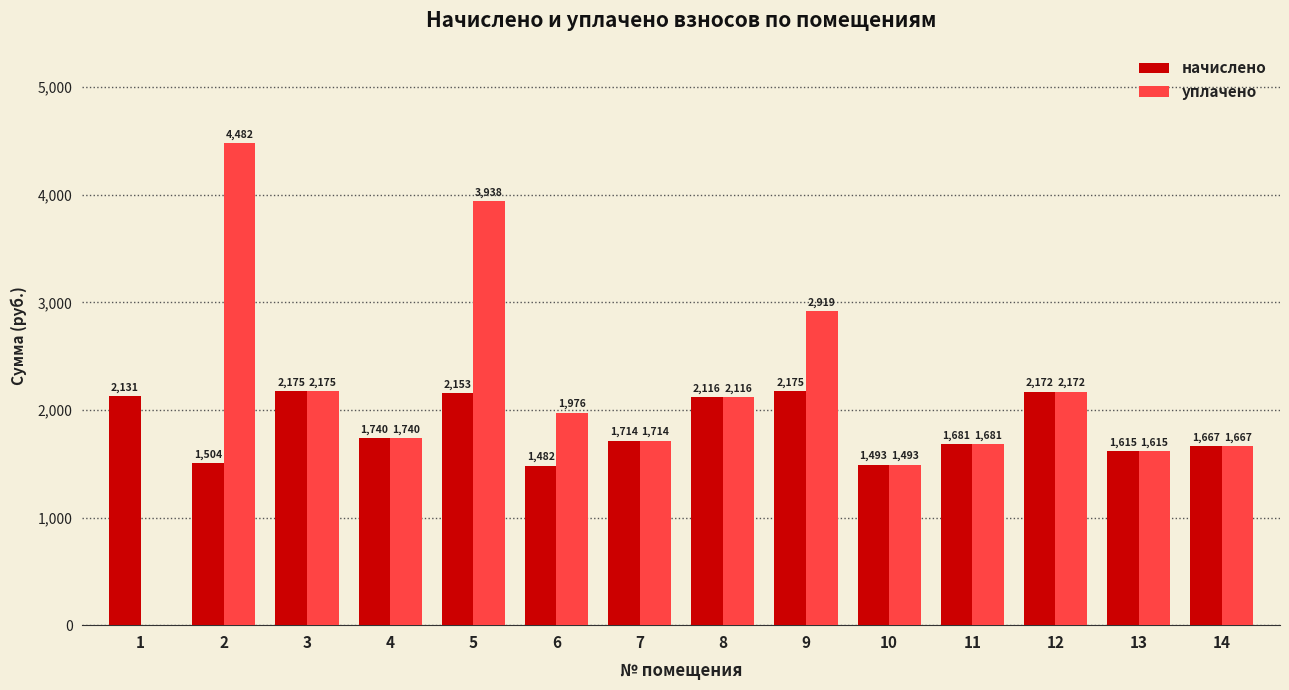

What is the sum of the начислено values at 11 and 6?

3163.4